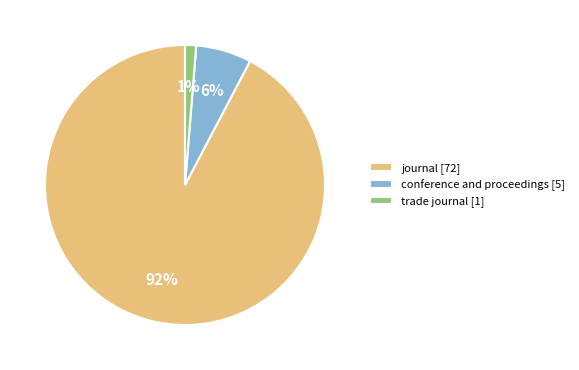

What is the majority slice?

journal